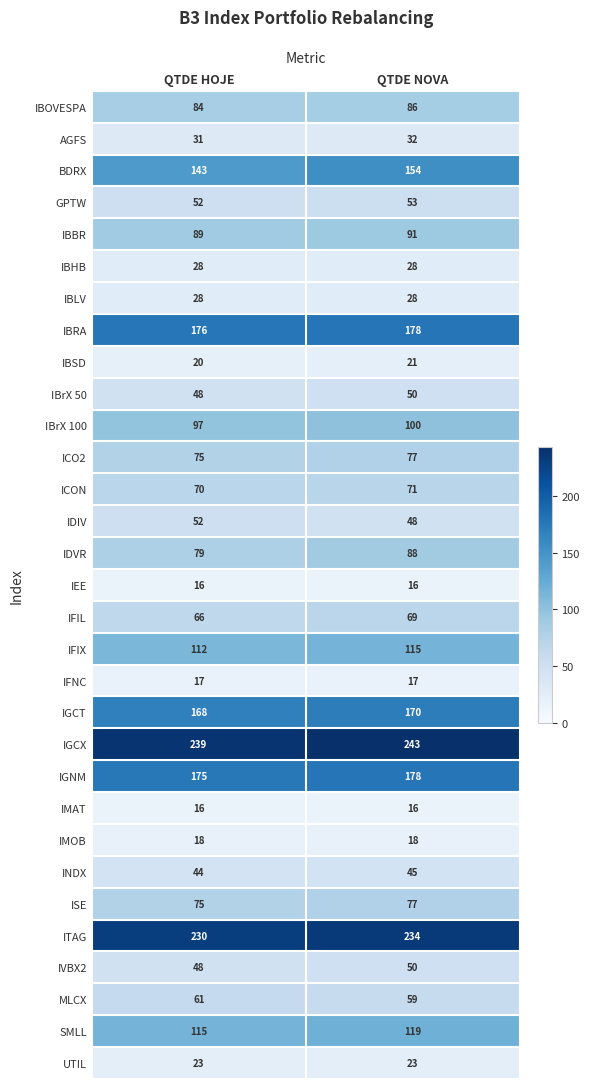

What value does the BDRX series have at QTDE HOJE, to the nearest 10?

140